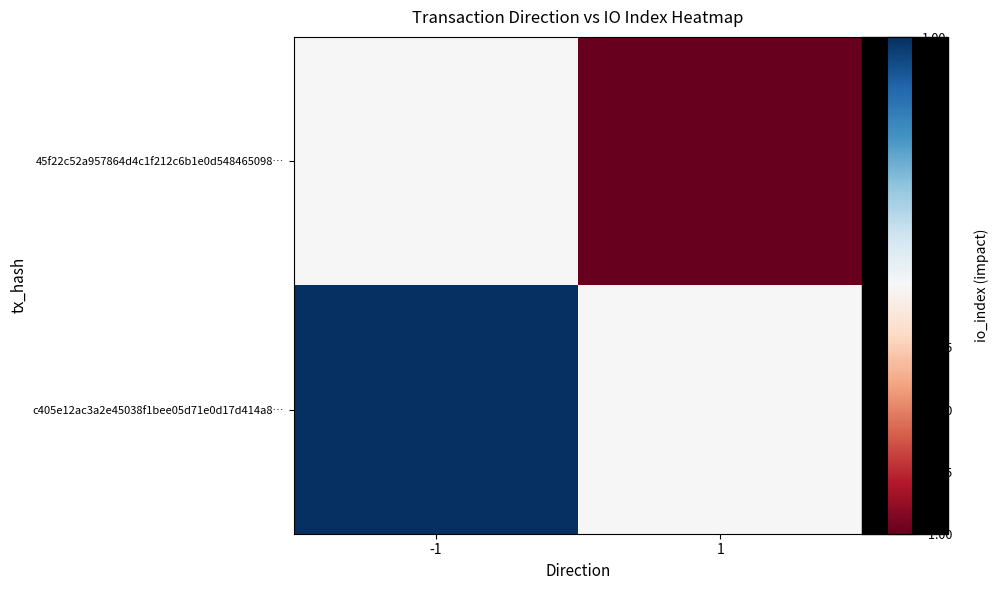

Between -1 and 1, which is larger?

-1